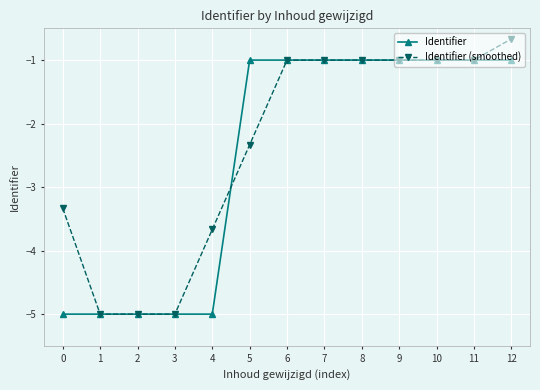

What is the value of the Identifier (smoothed) point at the 2nd from the left?

-5.0